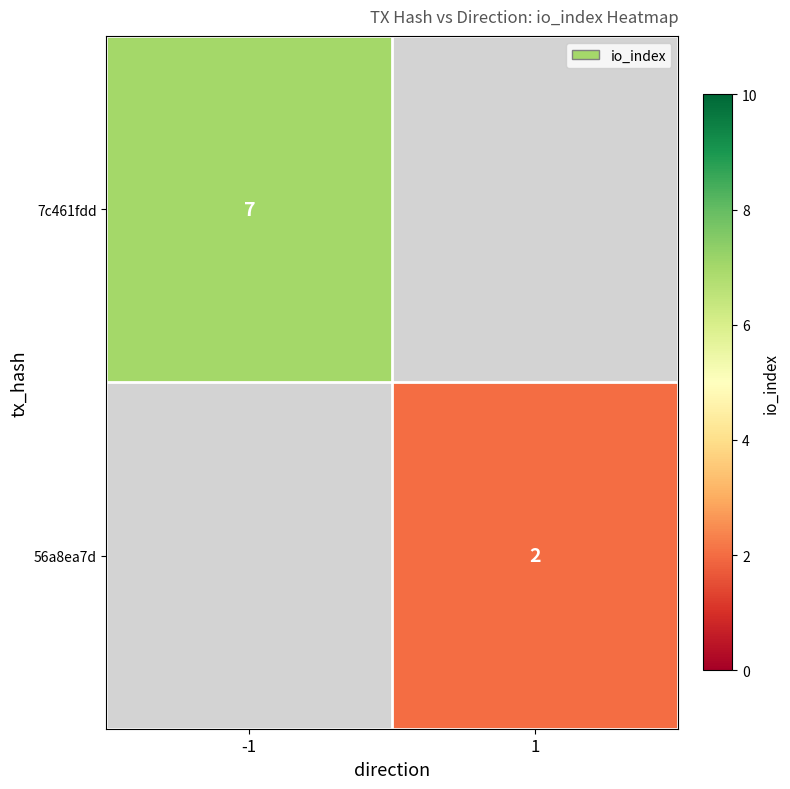

The 7c461fdd series shows 7 at -1. True or false?

True